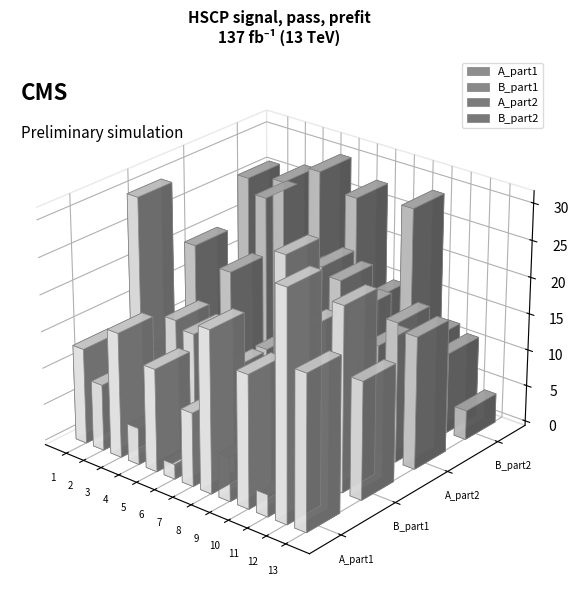

What is the sum of all A_part2 values?

206